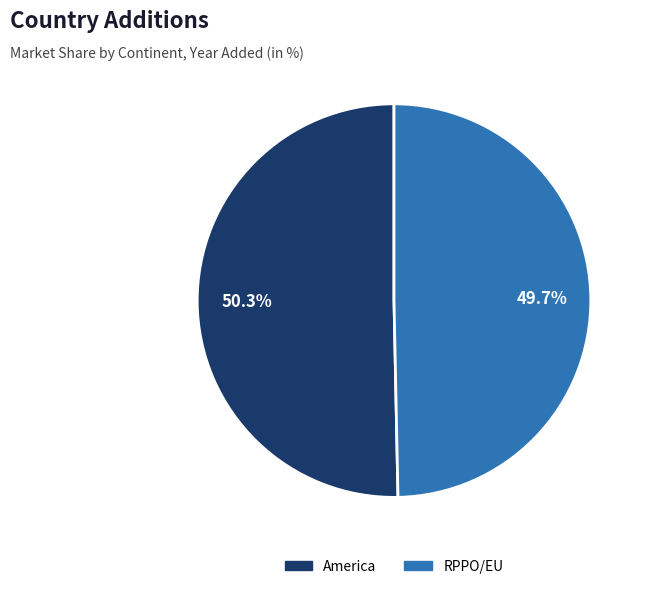

Does America represent more than half of the total?

Yes